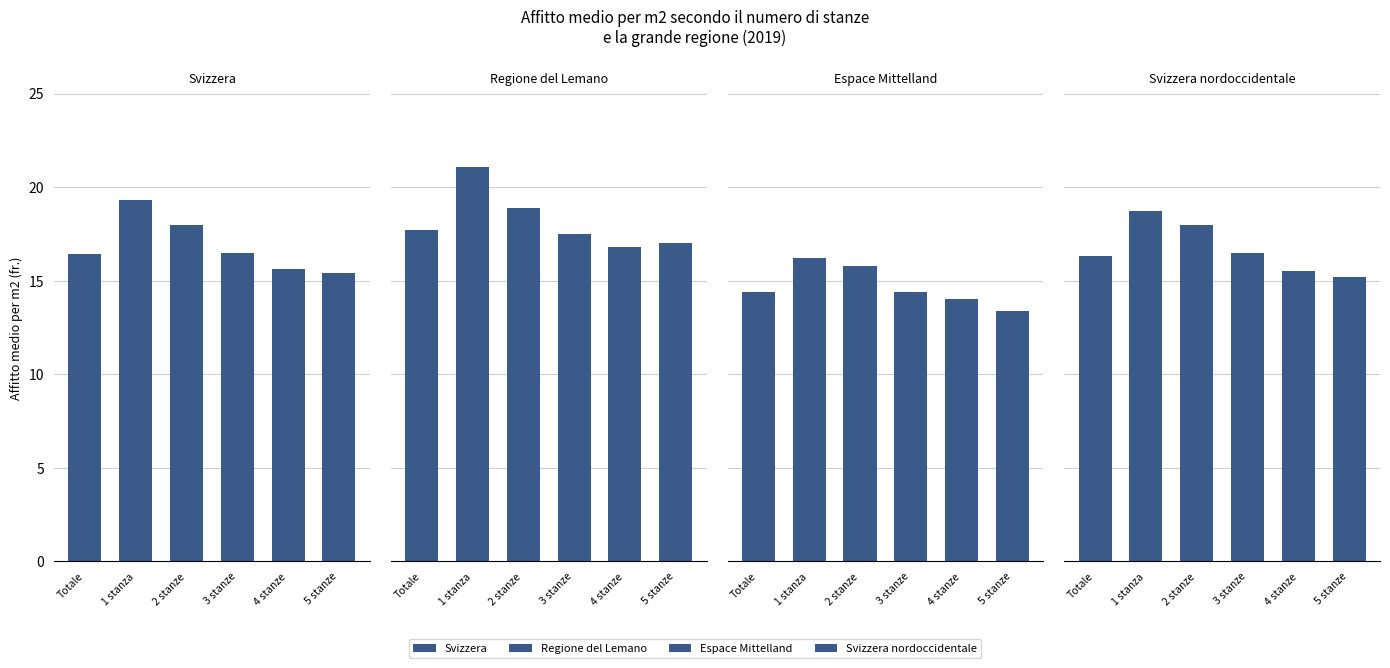

What is the difference between the highest and lowest values at Totale?

3.3